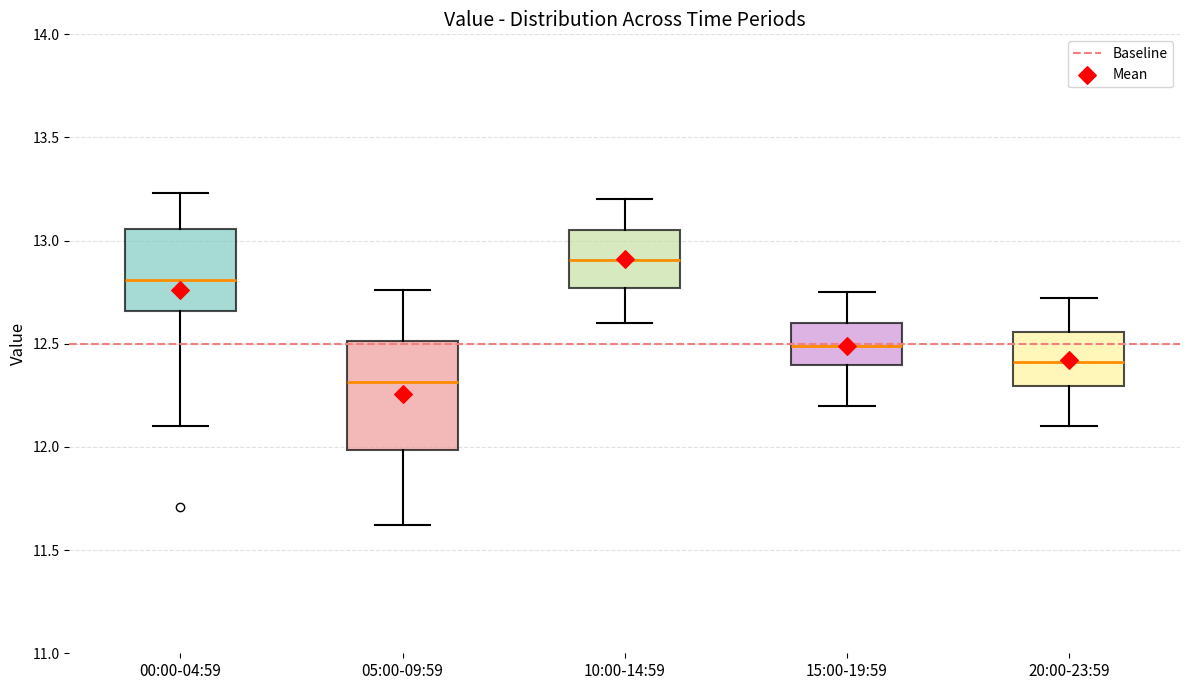

Reading left to right, read every box against the y-axis: the position of its median line, the range the box covers, and the ends of its whiskers. The values are not printed on the chart, so give them approximately, as read against the axis.

00:00-04:59: median 12.80, box 12.65 to 13.05, whiskers 12.10 to 13.25
05:00-09:59: median 12.30, box 12.00 to 12.50, whiskers 11.60 to 12.75
10:00-14:59: median 12.90, box 12.75 to 13.05, whiskers 12.60 to 13.20
15:00-19:59: median 12.50, box 12.40 to 12.60, whiskers 12.20 to 12.75
20:00-23:59: median 12.40, box 12.30 to 12.55, whiskers 12.10 to 12.70